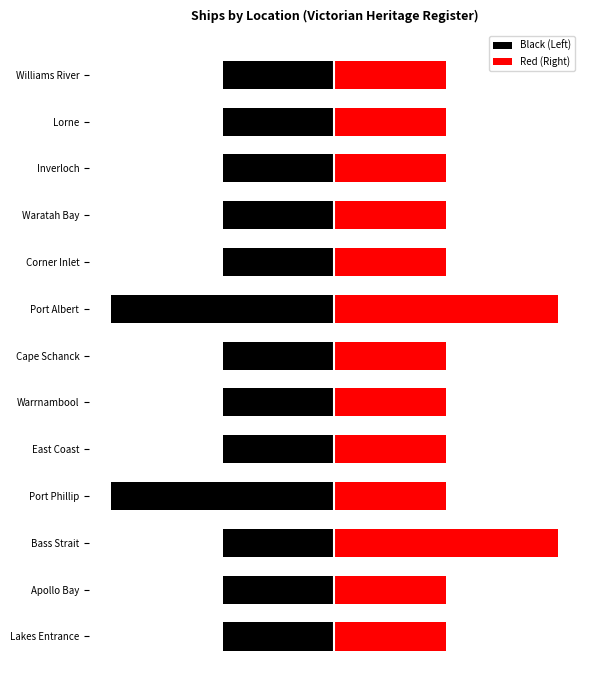

What is the sum of all Black (Left) values?

-15